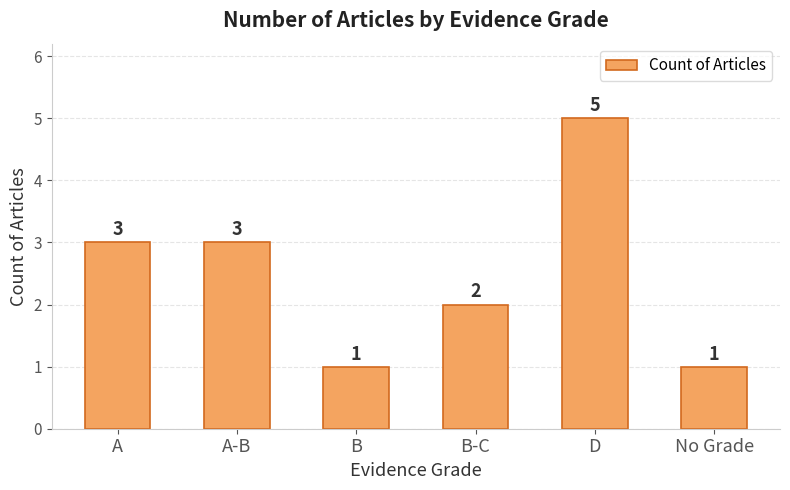

Reading left to right, what are all the values shown in this chart?

3	3	1	2	5	1